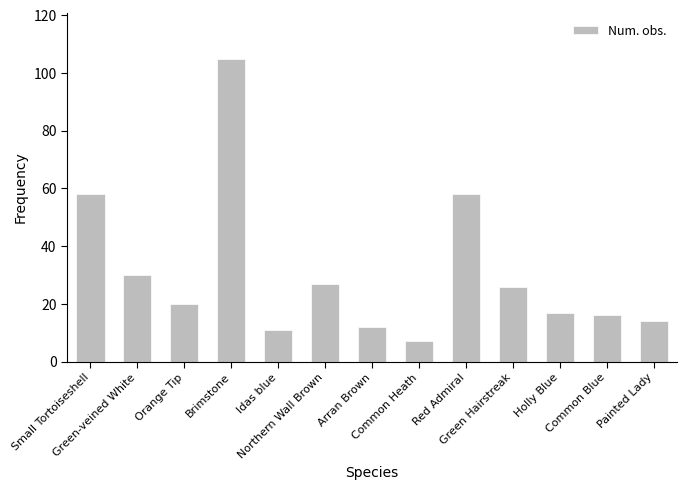

Reading left to right, transcribe all the data shown in this chart.

Small Tortoiseshell=58	Green-veined White=30	Orange Tip=20	Brimstone=105	Idas blue=11	Northern Wall Brown=27	Arran Brown=12	Common Heath=7	Red Admiral=58	Green Hairstreak=26	Holly Blue=17	Common Blue=16	Painted Lady=14